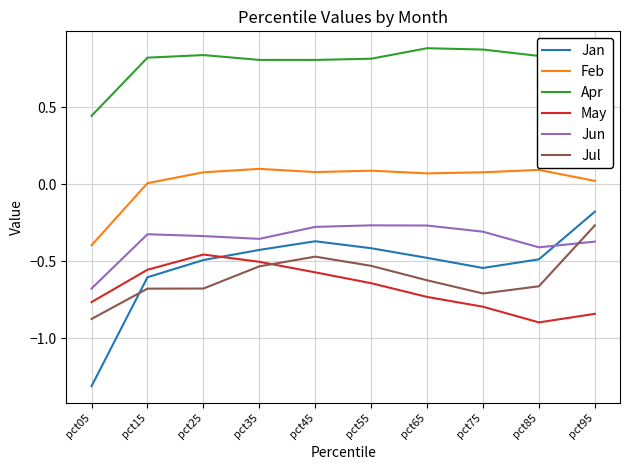

What is the difference between the highest and lowest values at pct15?

1.5